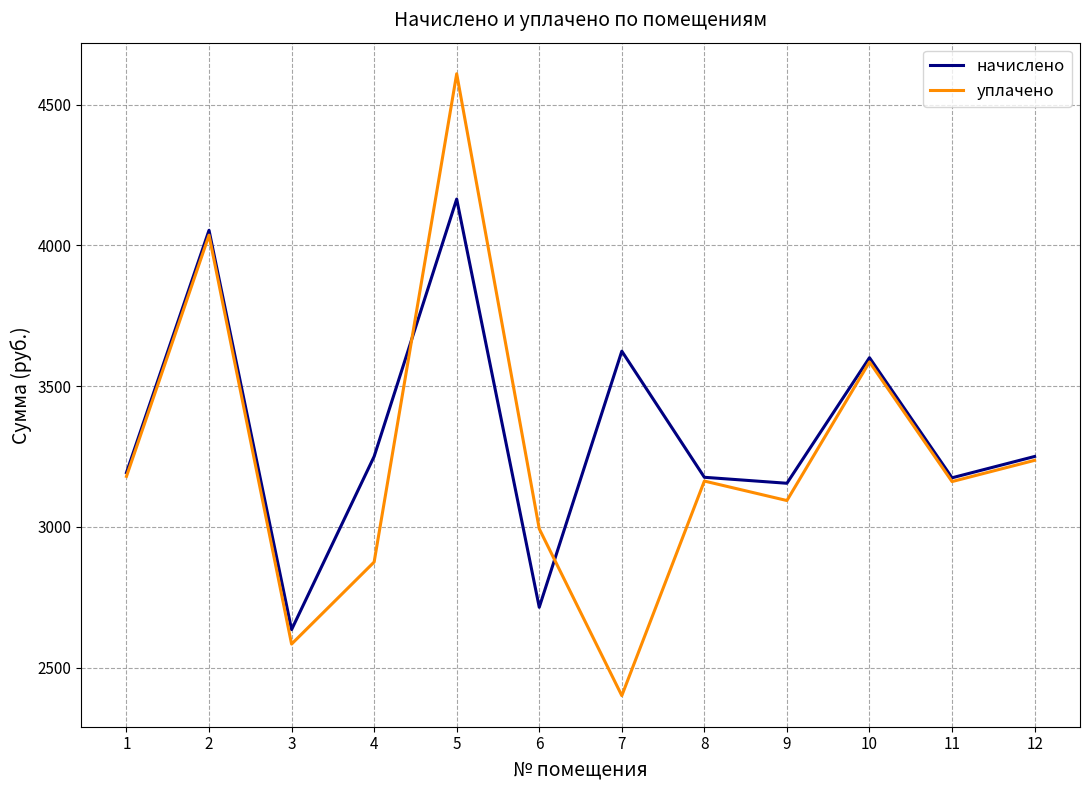

Is the value of уплачено at 9 greater than the value of начислено at 9?

No